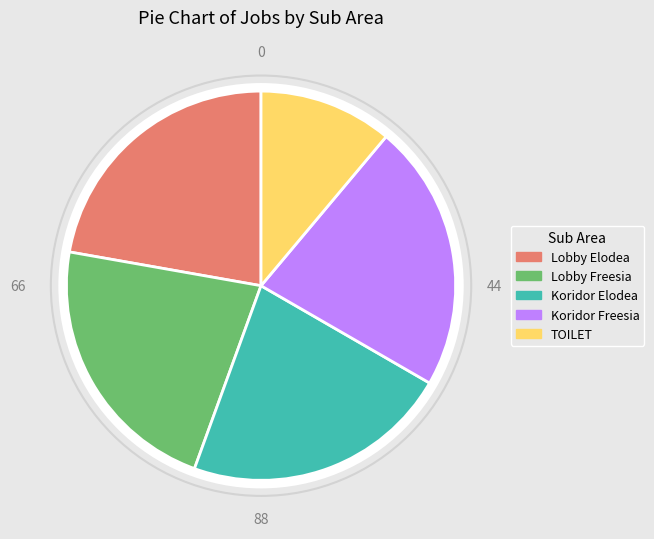

Is there a majority slice in this chart?

No